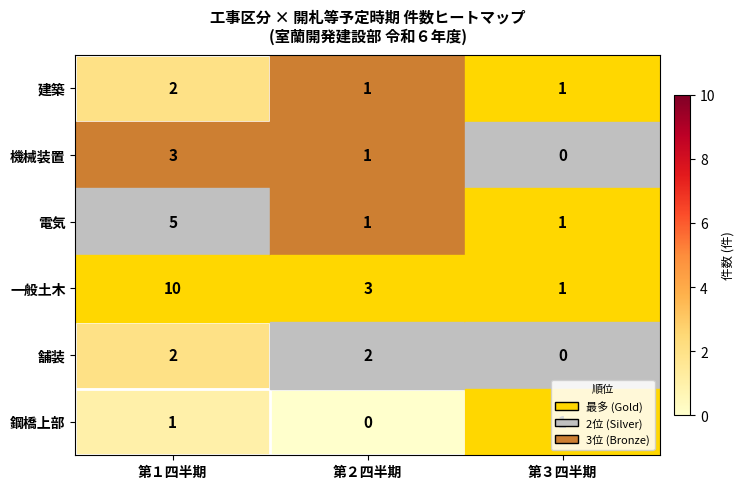

The value of 鋼橋上部 at 第２四半期 is -1. True or false?

False